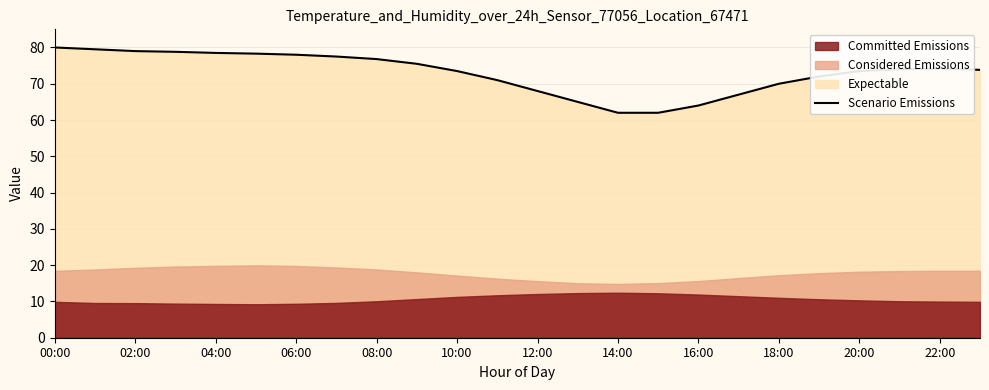

Reading left to right, what are all the values shown in this chart?

80.0	79.5	79.0	78.8	78.5	78.3	78.0	77.5	76.8	75.5	73.5	71.0	68.0	65.0	62.0	62.0	64.0	67.0	70.0	72.0	73.5	74.0	74.2	73.8